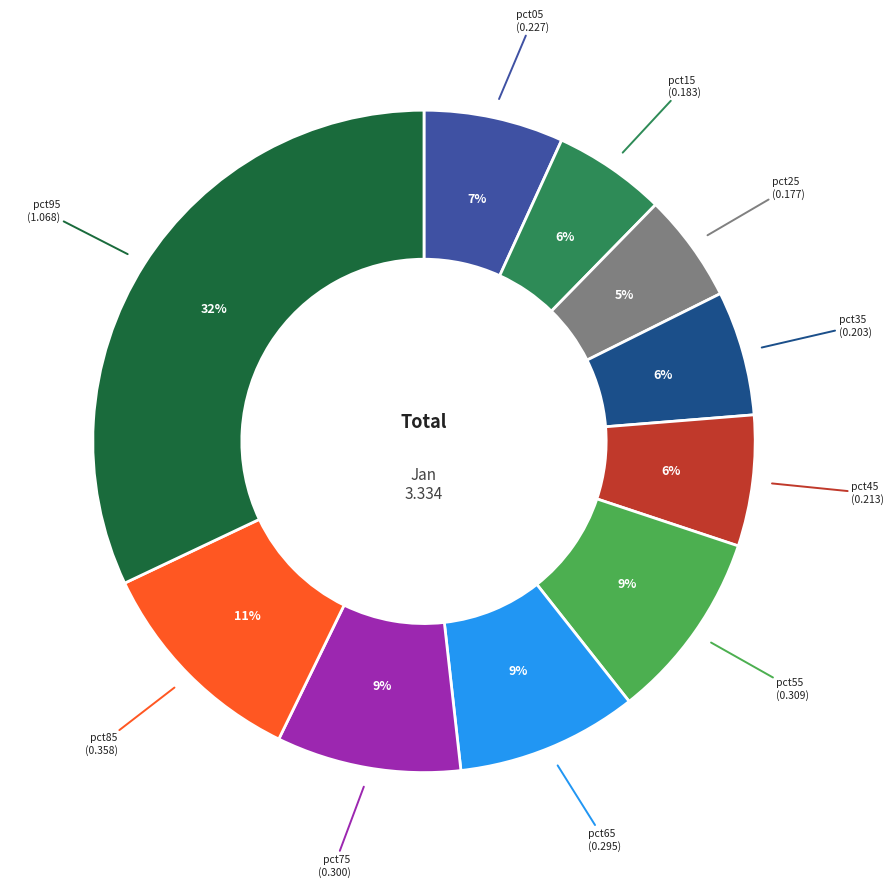

Does any single category account for the majority?

No